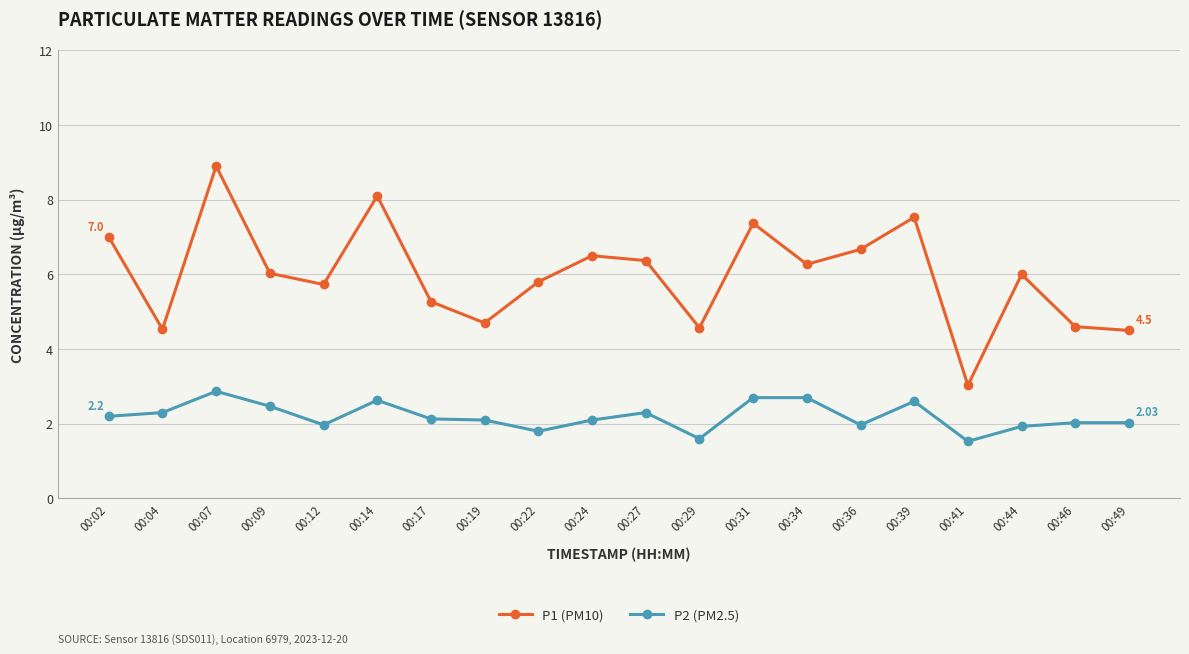

True or false: P2 (PM2.5) and P1 (PM10) intersect in this chart.

False